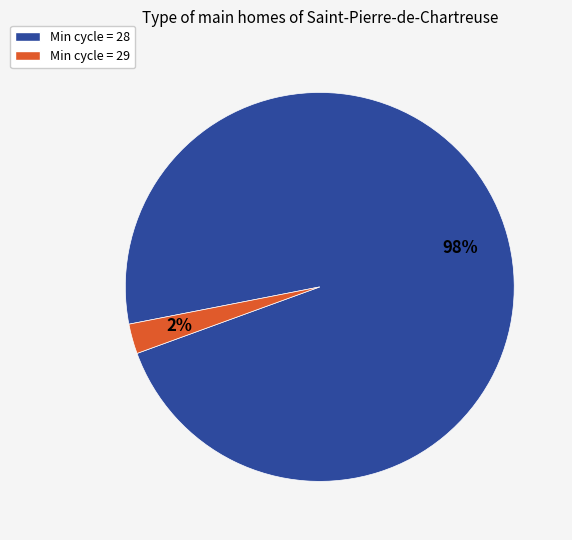

Which has a higher value, Min cycle = 29 or Min cycle = 28?

Min cycle = 28